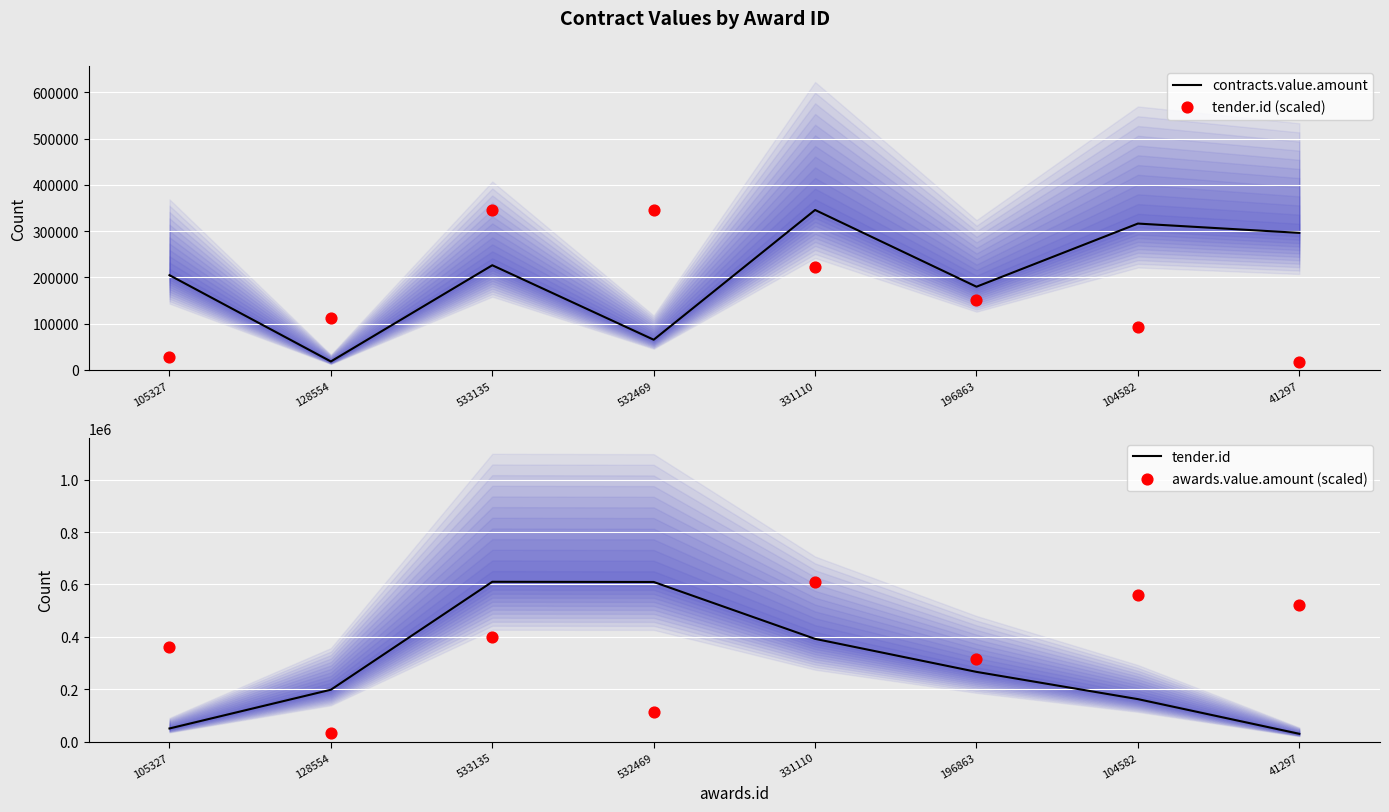

Which series reaches the minimum Y coordinate?

tender.id (scaled)